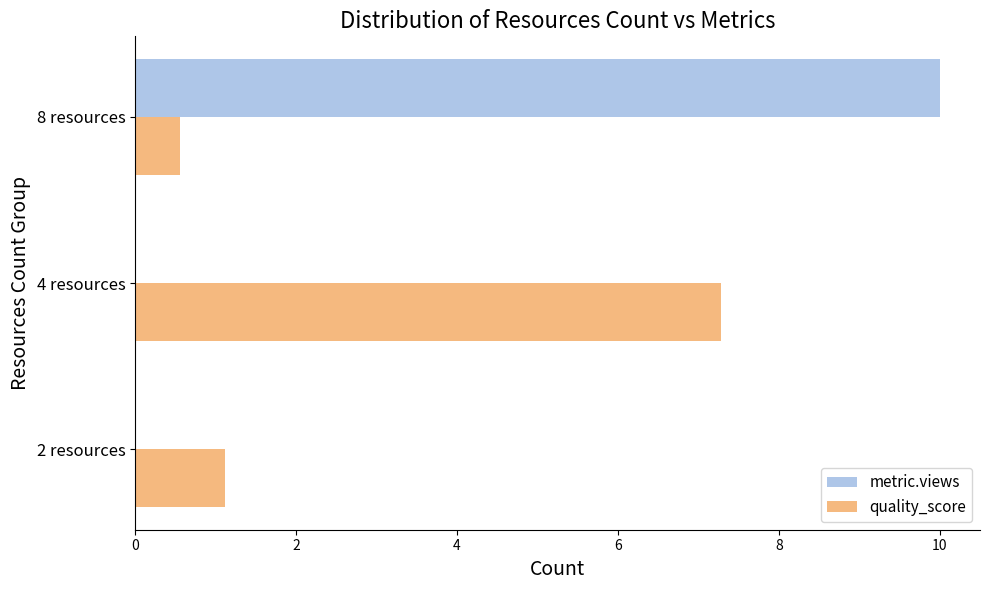

Count the number of data series in this chart.

2